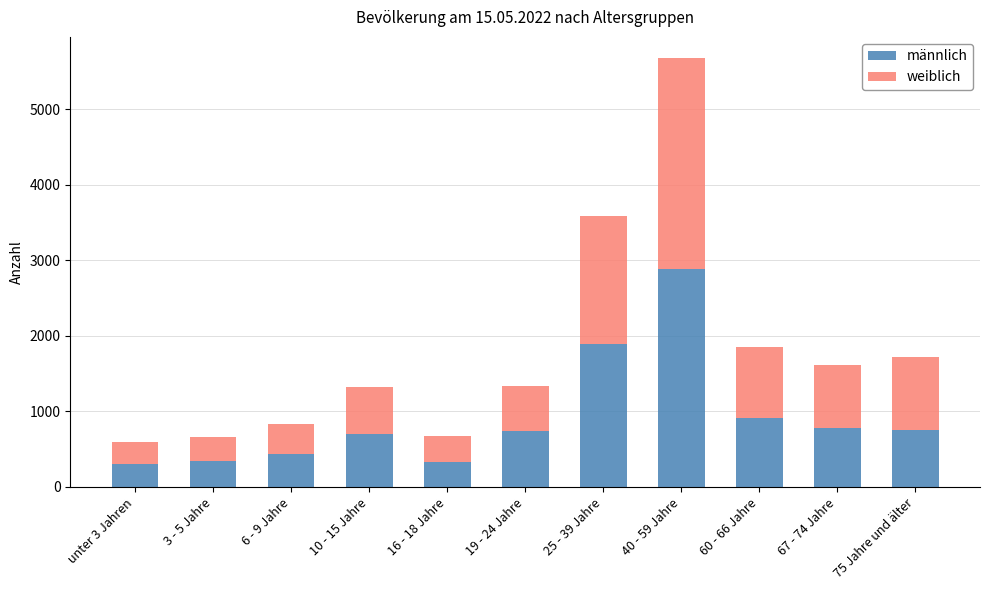

At which label is männlich closest to 1598?

25 - 39 Jahre